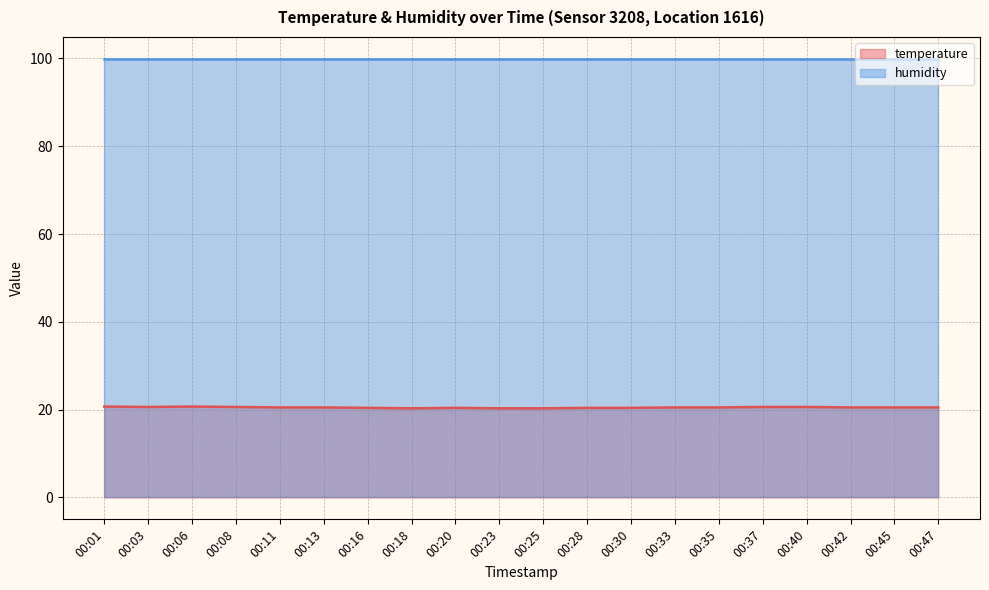

What is the minimum value for temperature (line)?

20.3